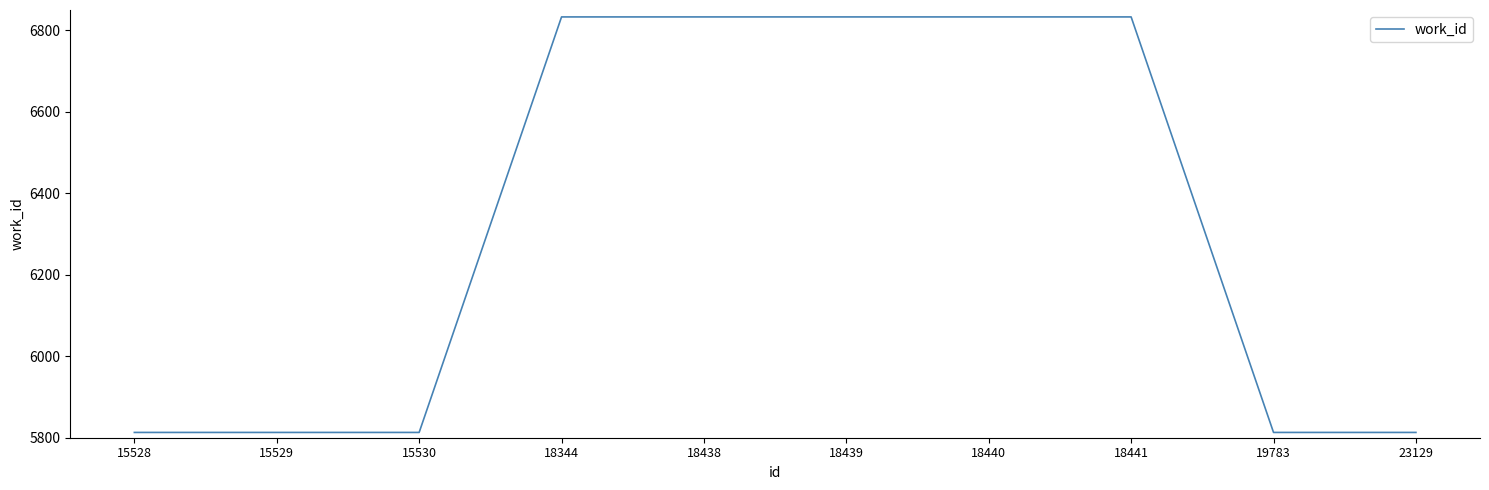

The value at 15529 is 5813. True or false?

True